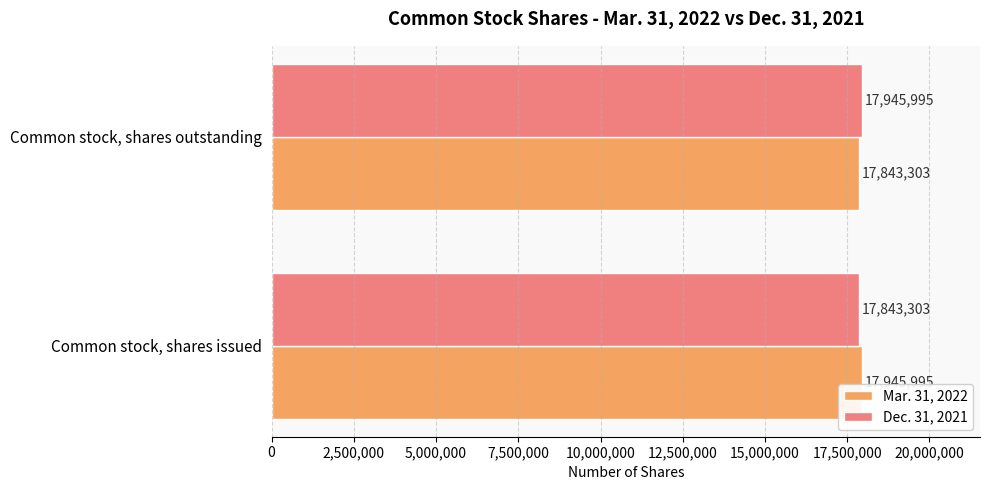

What is the difference between the Dec. 31, 2021 values at Common stock, shares outstanding and Common stock, shares issued?

102692